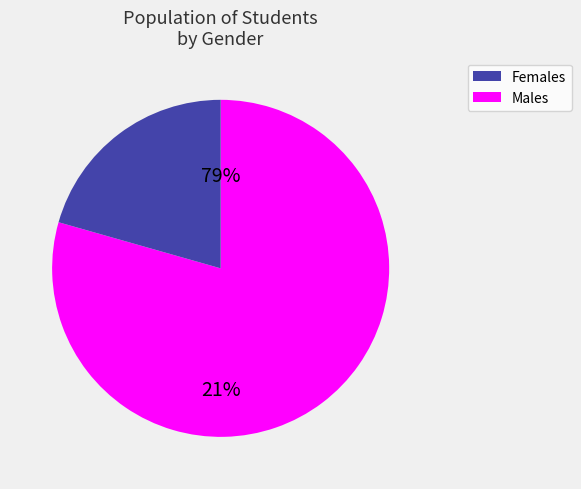

Rank the categories by value from lowest to highest.

M, F